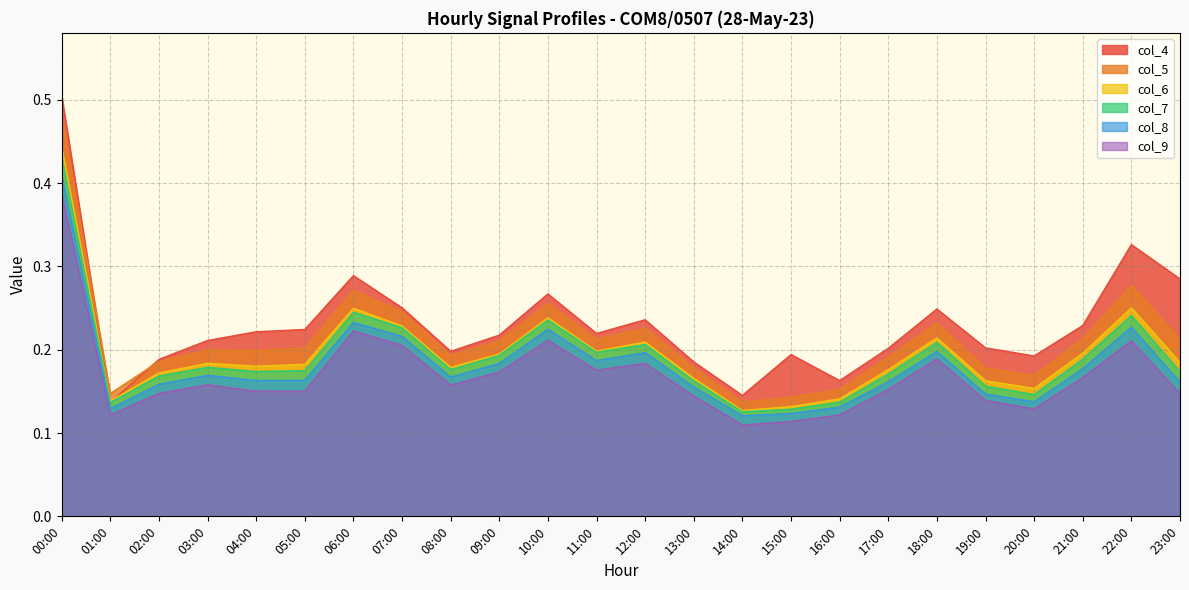

The value of col_4 at 03:00 is 0.3. True or false?

False